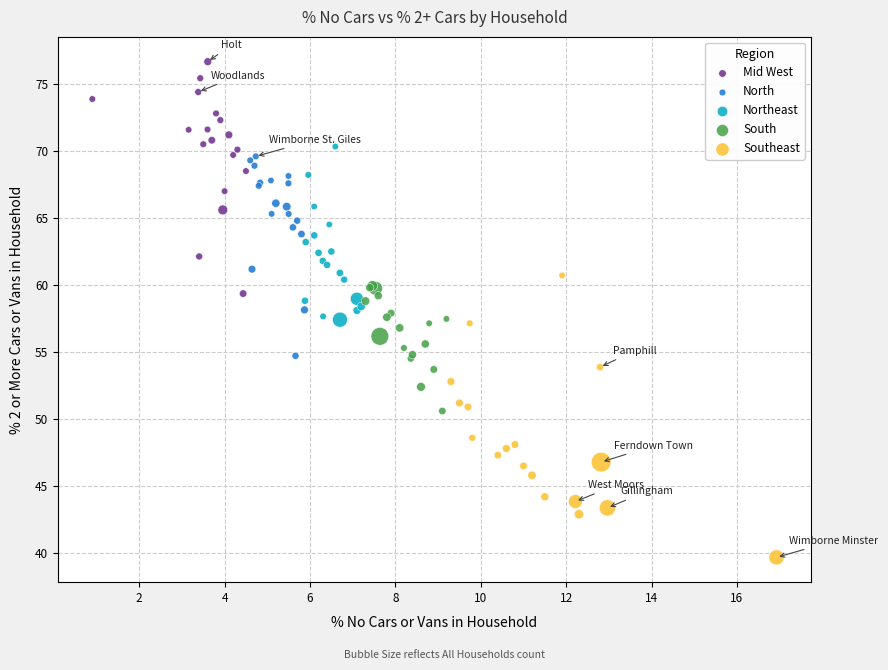

Which series reaches the minimum Y coordinate?

Southeast